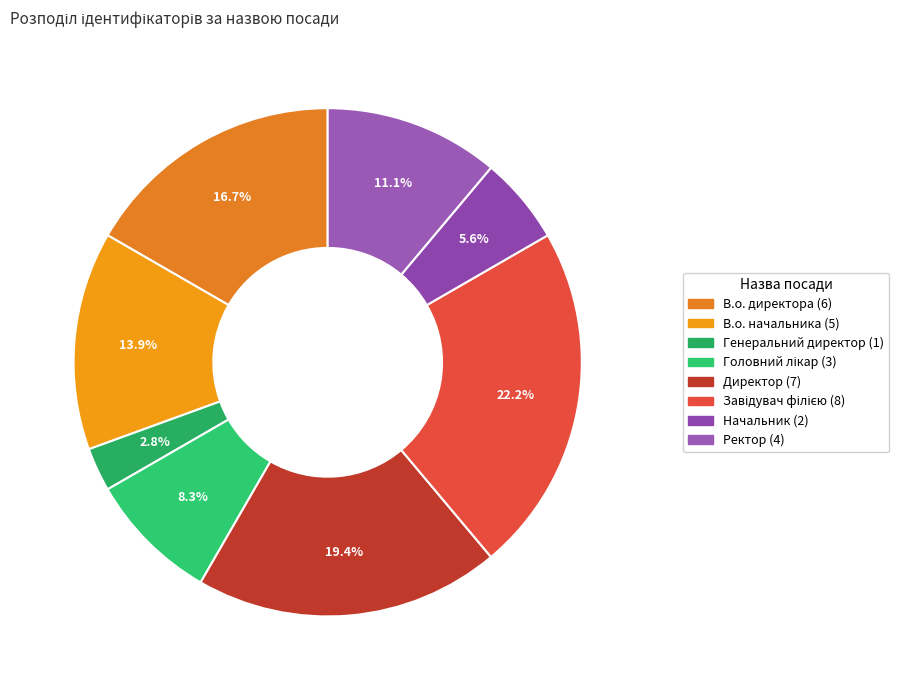

Which has a higher value, Начальник or Ректор?

Ректор